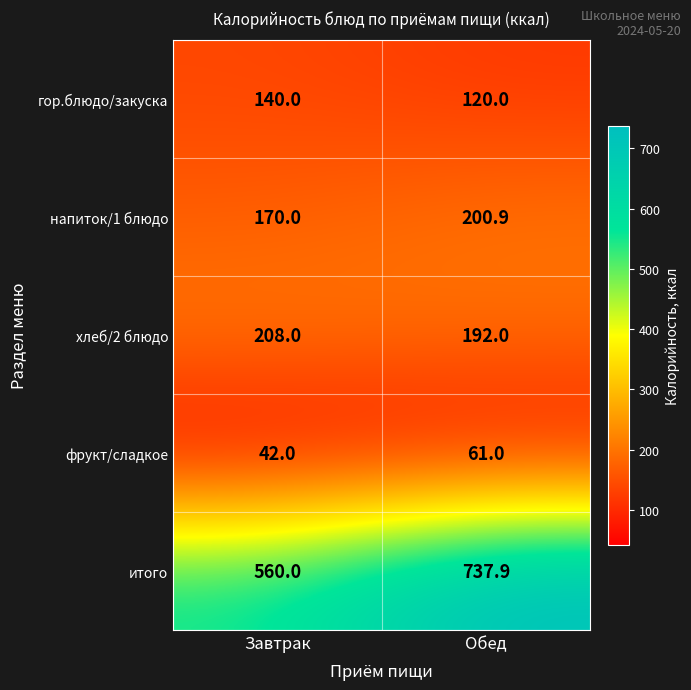

The хлеб/2 блюдо series shows 208.0 at Завтрак. True or false?

True